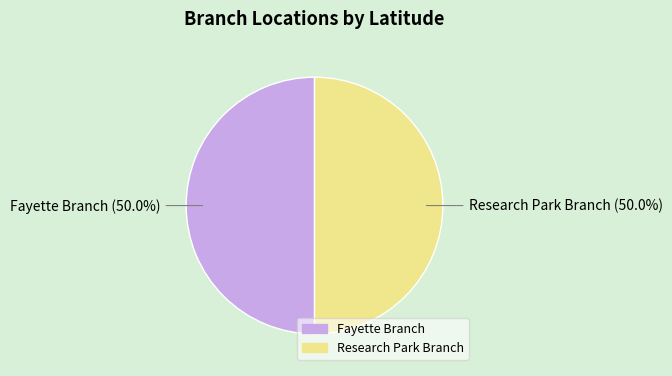

Do Fayette Branch and Research Park Branch together represent more than half of the pie?

Yes